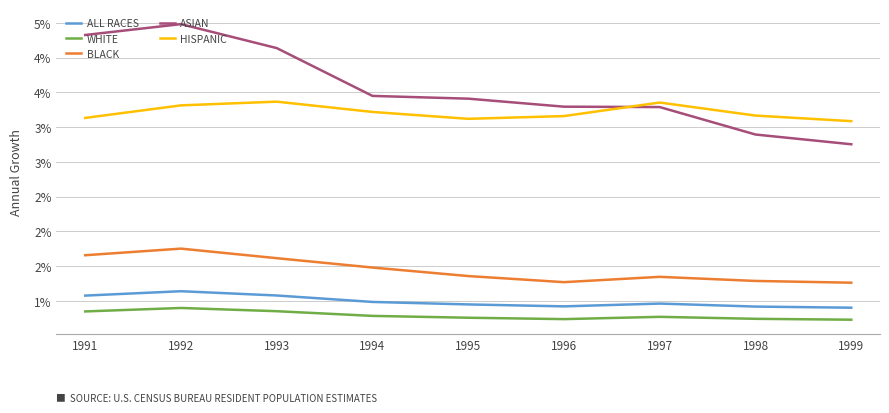

What are all the series names shown in the legend?

ALL RACES, WHITE, BLACK, ASIAN, HISPANIC